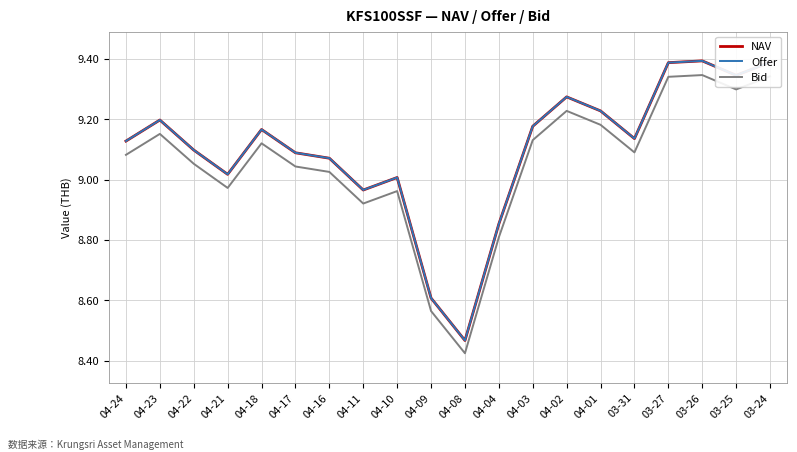

True or false: NAV and Offer intersect in this chart.

False